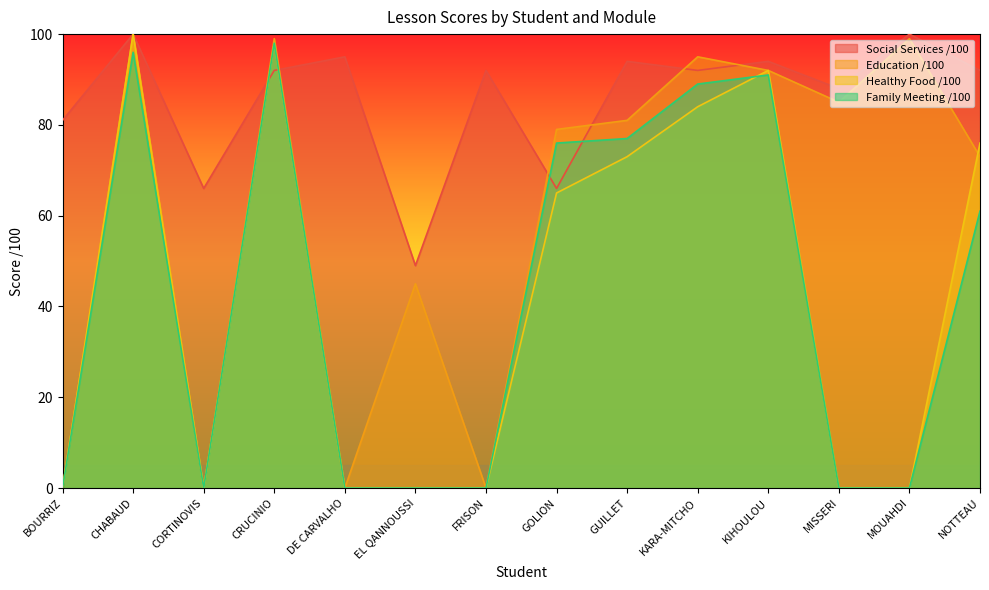

At which category does the chart reach its peak across all series?

CHABAUD